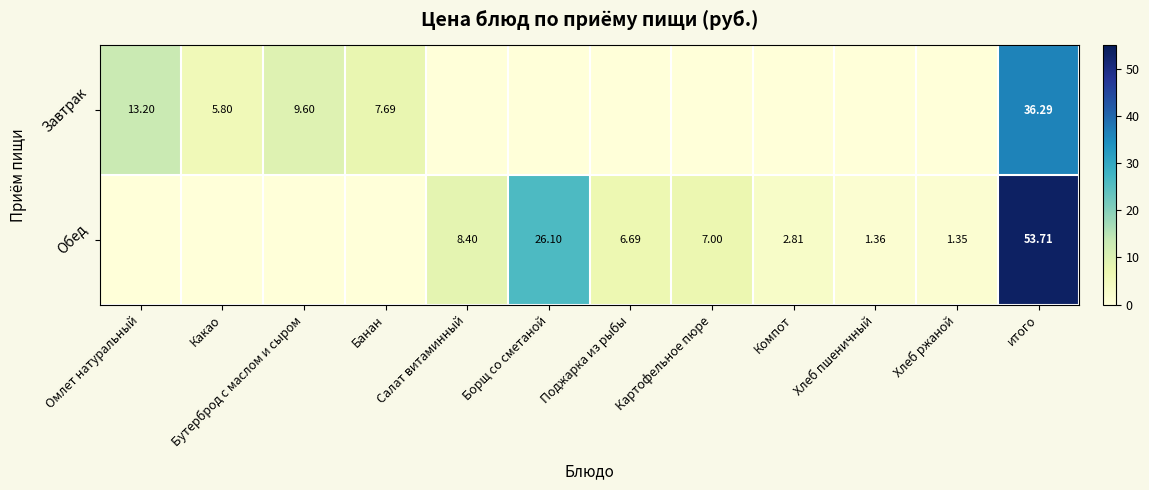

Rank the series by their maximum value, from highest to lowest.

Обед, Завтрак